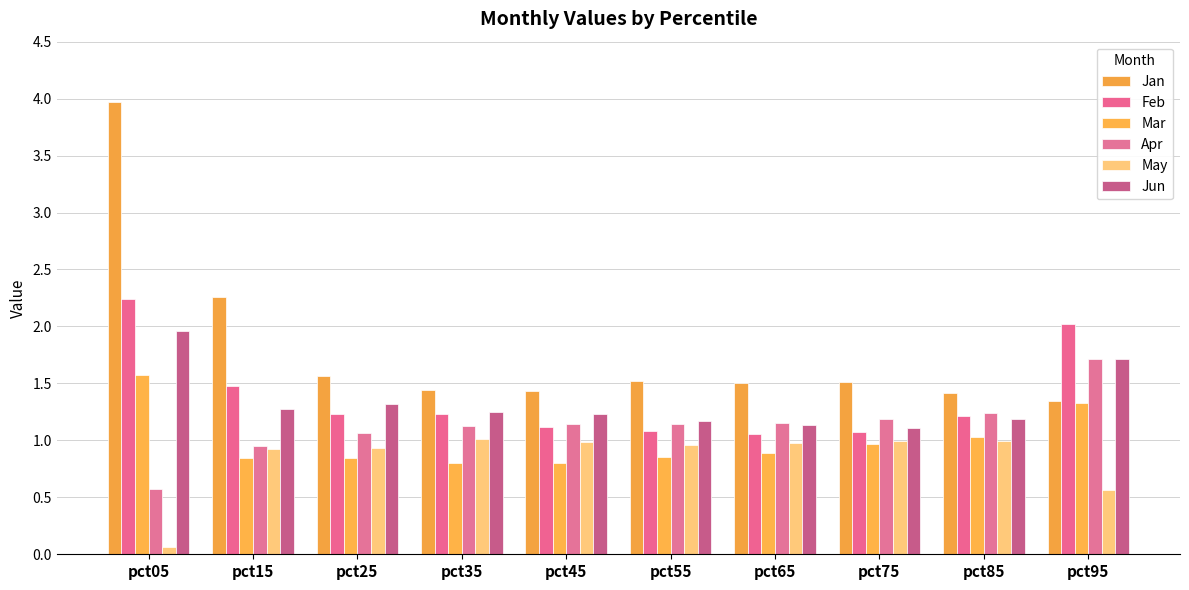

At which label does Jun reach its minimum?

pct75